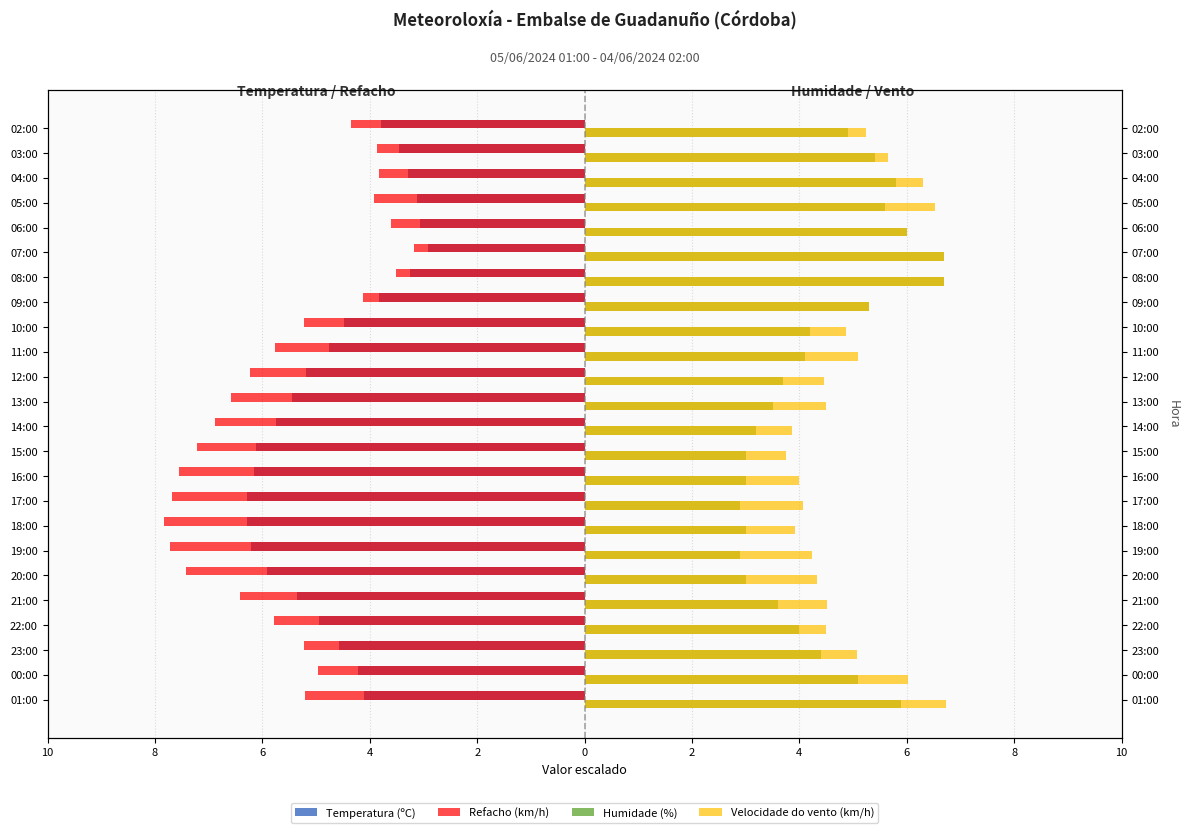

How many bars are there in each group?

4